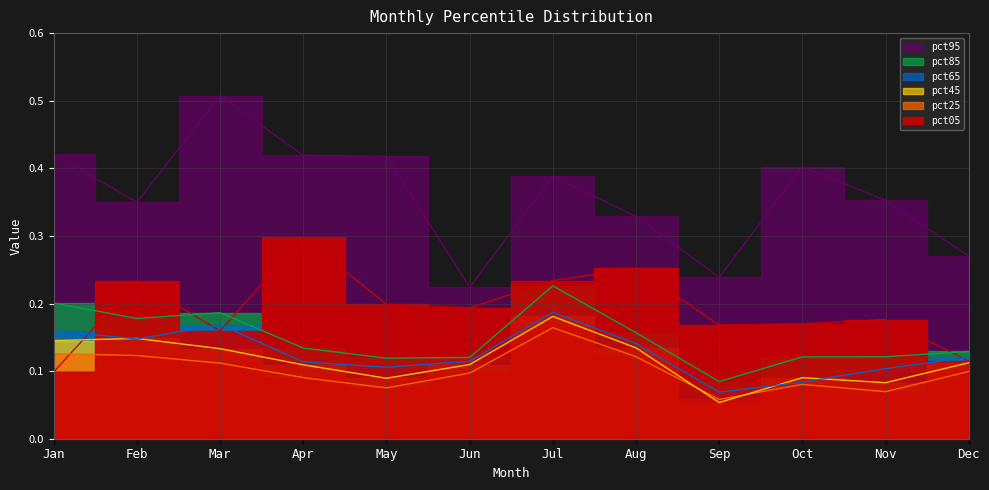

Is the value of pct65 at Dec greater than the value of pct95 at Sep?

No